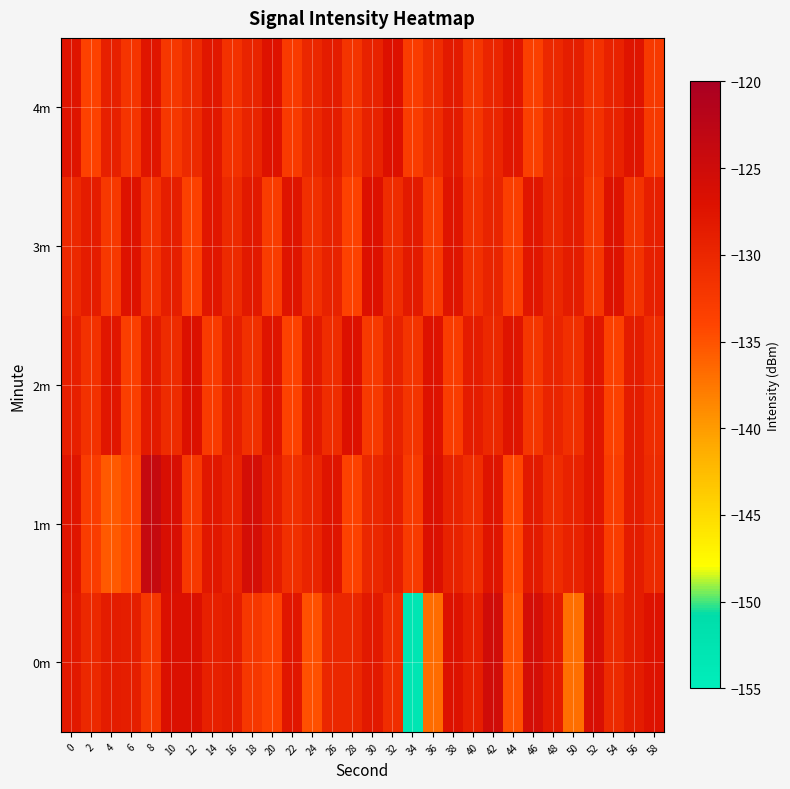

Which series has the widest spread of values?

0m